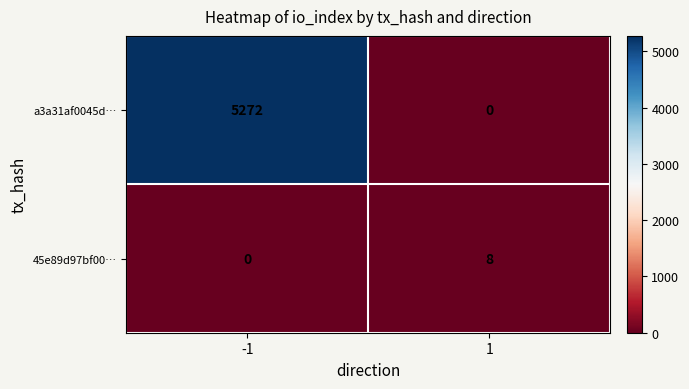

List the series in order of their overall mean, highest first.

a3a31af0045d…, 45e89d97bf00…